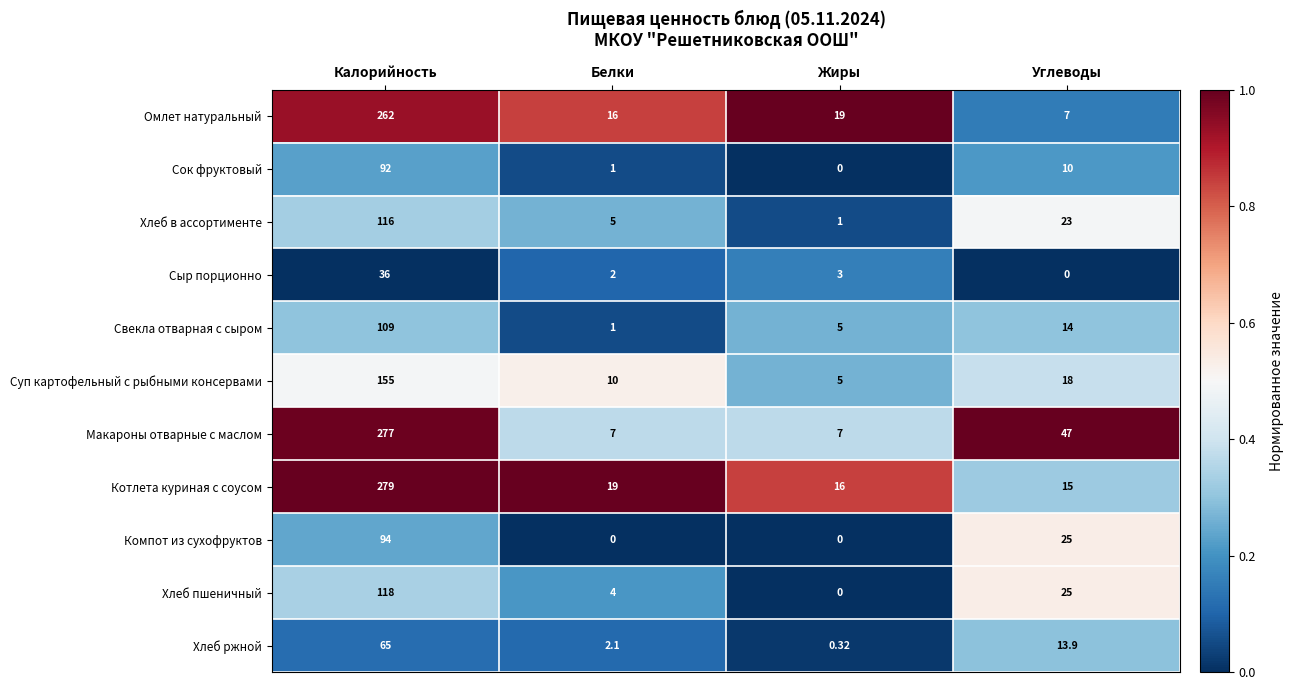

Rank the series by their maximum value, from lowest to highest.

Сыр порционно, Хлеб ржной, Сок фруктовый, Компот из сухофруктов, Свекла отварная с сыром, Хлеб в ассортименте, Хлеб пшеничный, Суп картофельный с рыбными консервами, Омлет натуральный, Макароны отварные с маслом, Котлета куриная с соусом